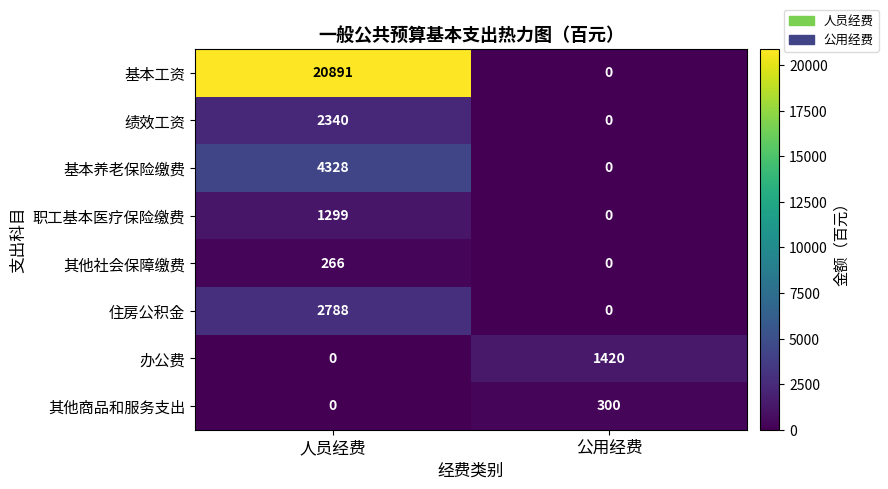

Between 人员经费 and 公用经费, which series saw the biggest shift?

基本工资